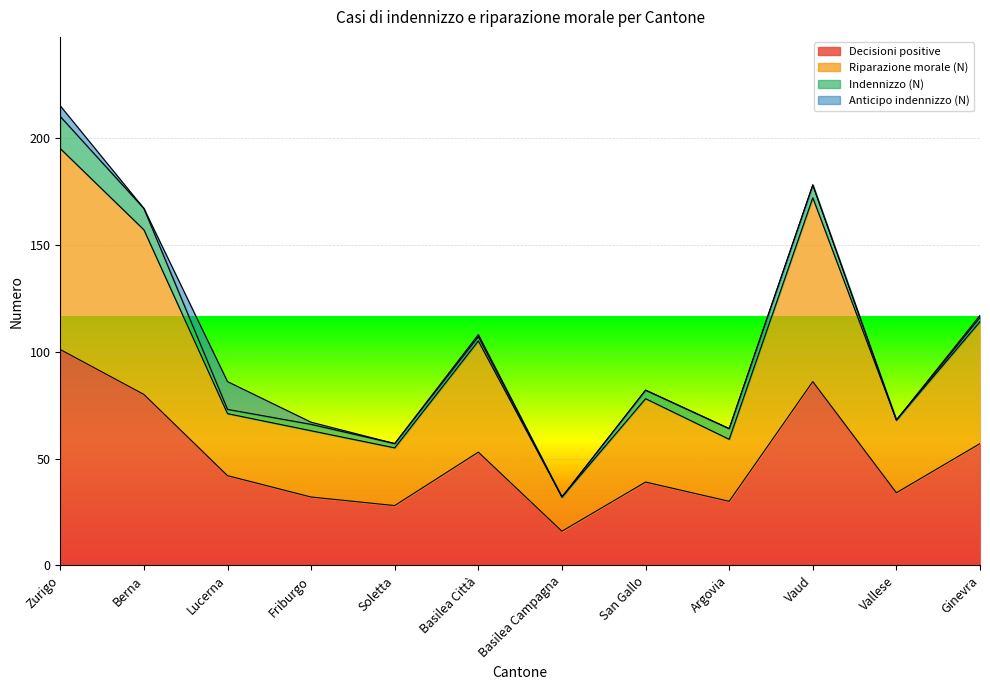

What is the total value across all series at Soletta?

57